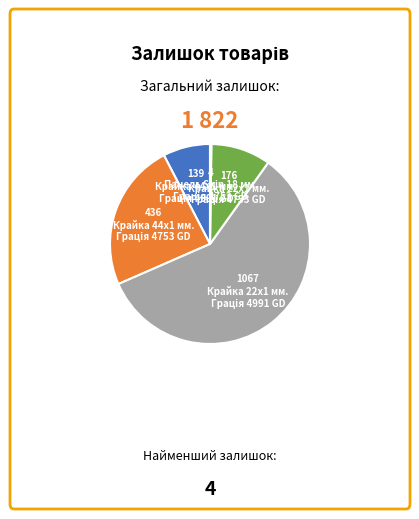

Does any single category account for the majority?

Yes